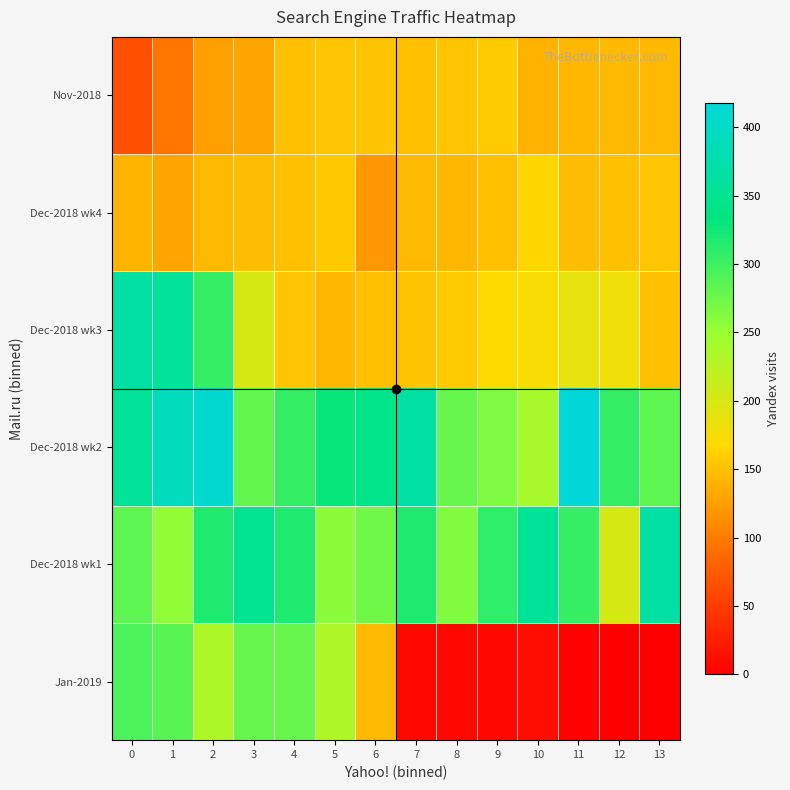

What is the spread (max minus min) of values at 6?

223